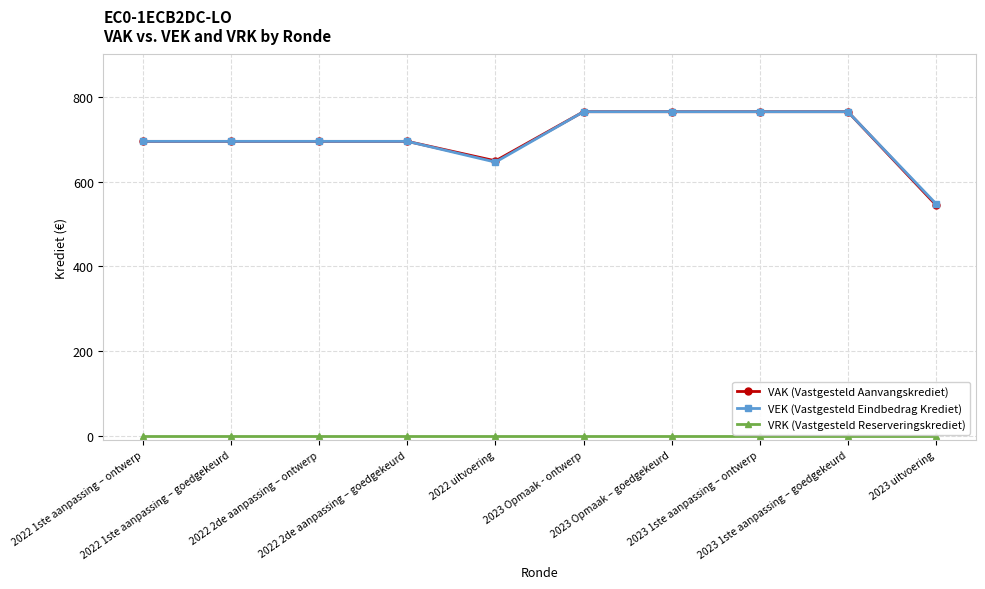

What are all the series names shown in the legend?

VAK (Vastgesteld Aanvangskrediet), VEK (Vastgesteld Eindbedrag Krediet), VRK (Vastgesteld Reserveringskrediet)